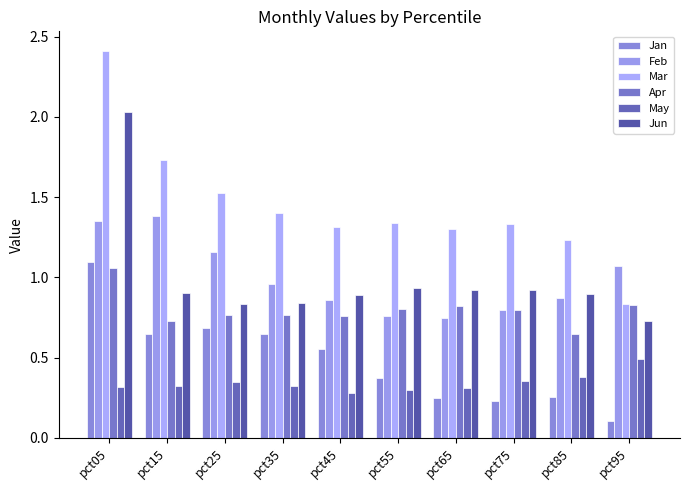

Are the bars horizontal?

No